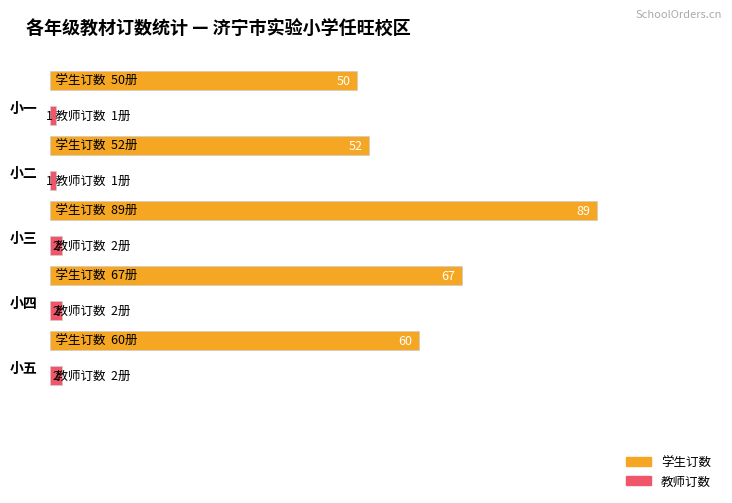

How many bars are there in total?

10